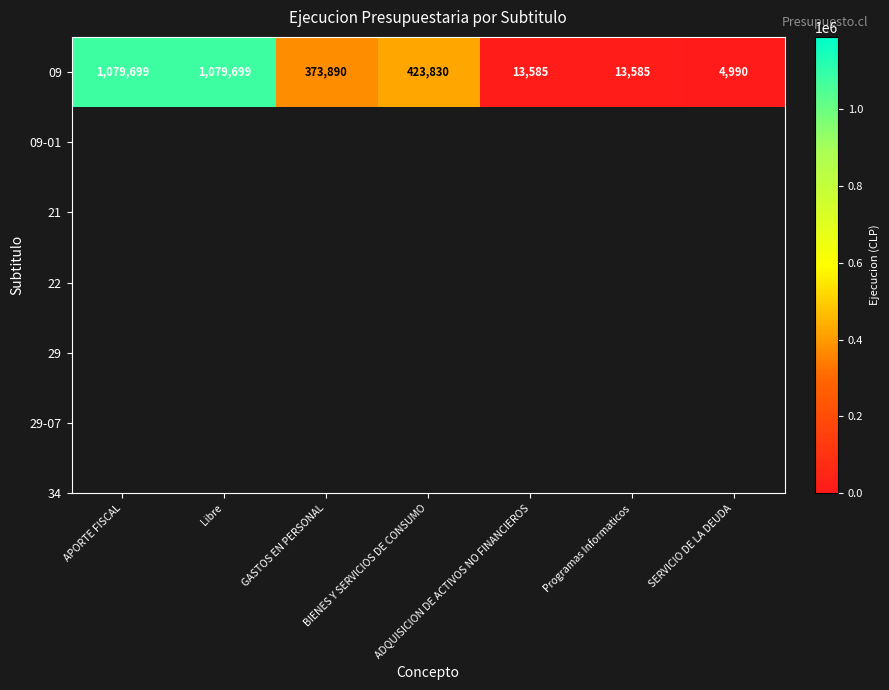

What is the minimum value shown in the chart?

4990